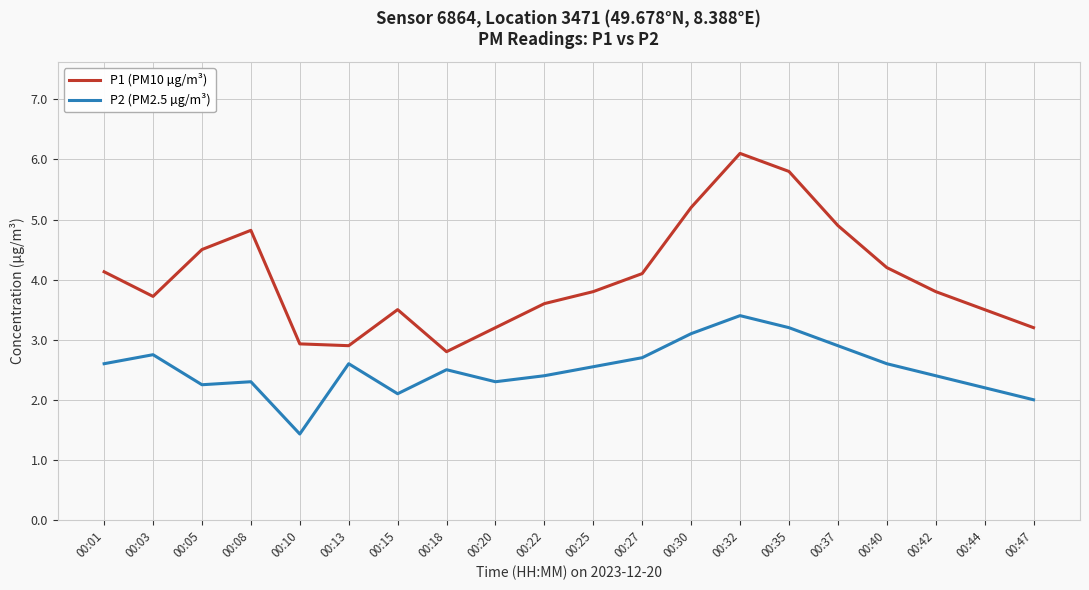

True or false: P2 (PM2.5 µg/m³) and P1 (PM10 µg/m³) cross at least once.

False